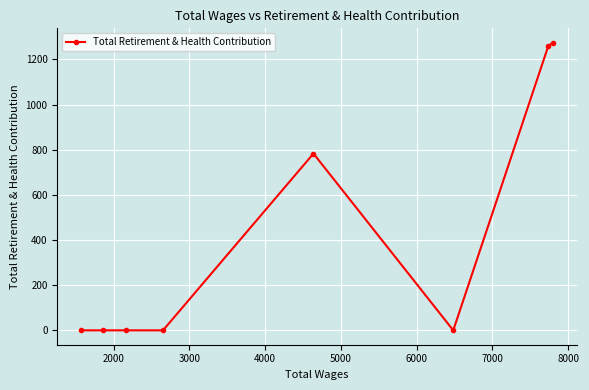

What is the sum of all values?

3317